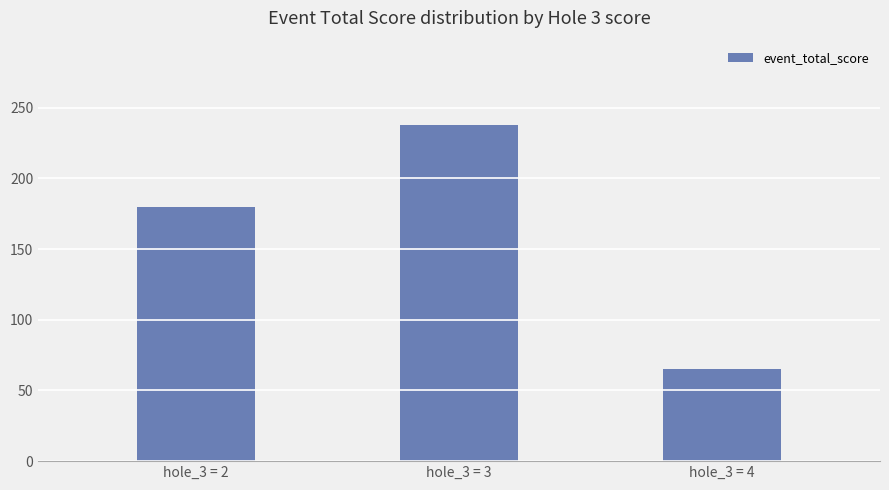

What is the change in value from hole_3 = 3 to hole_3 = 4?

-173